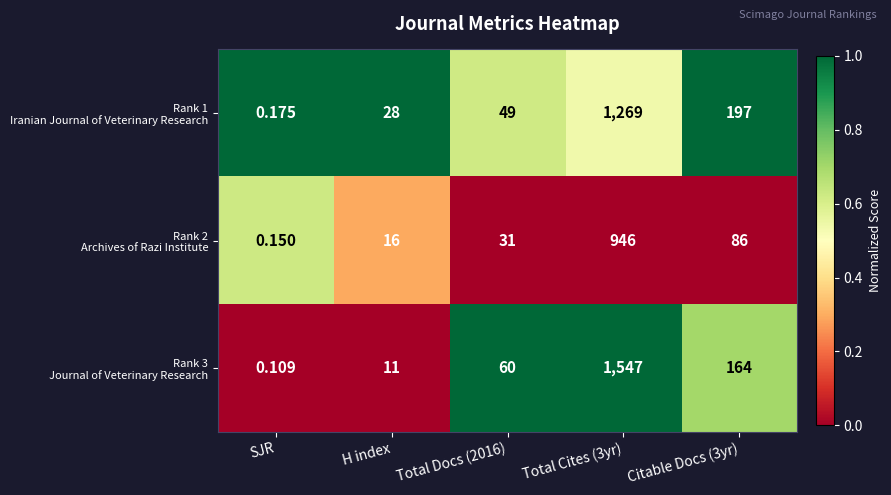

How many series are shown in this chart?

3